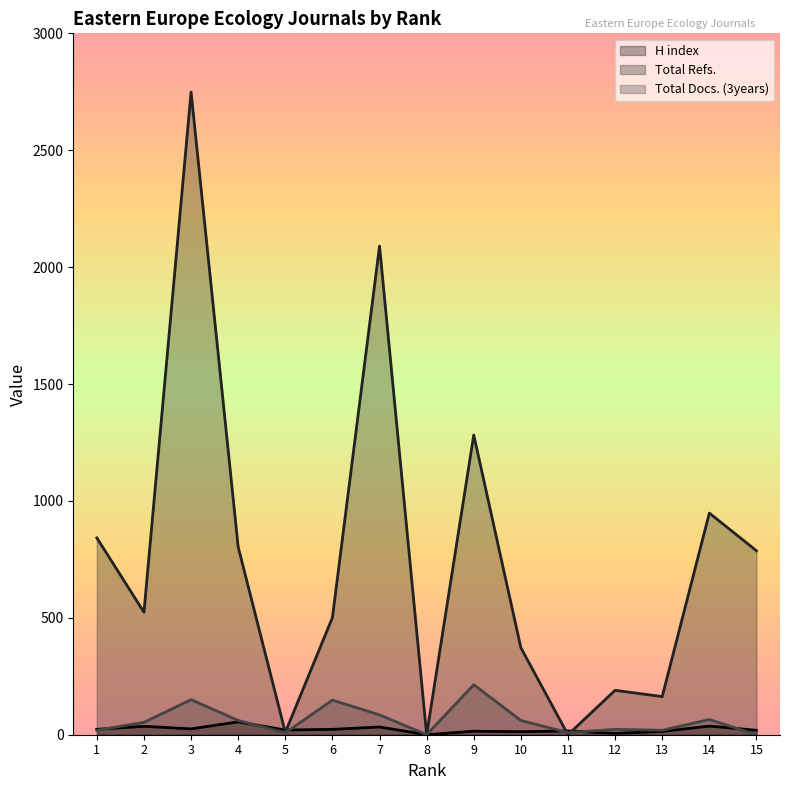

The value of H index at 6 is 23. True or false?

True